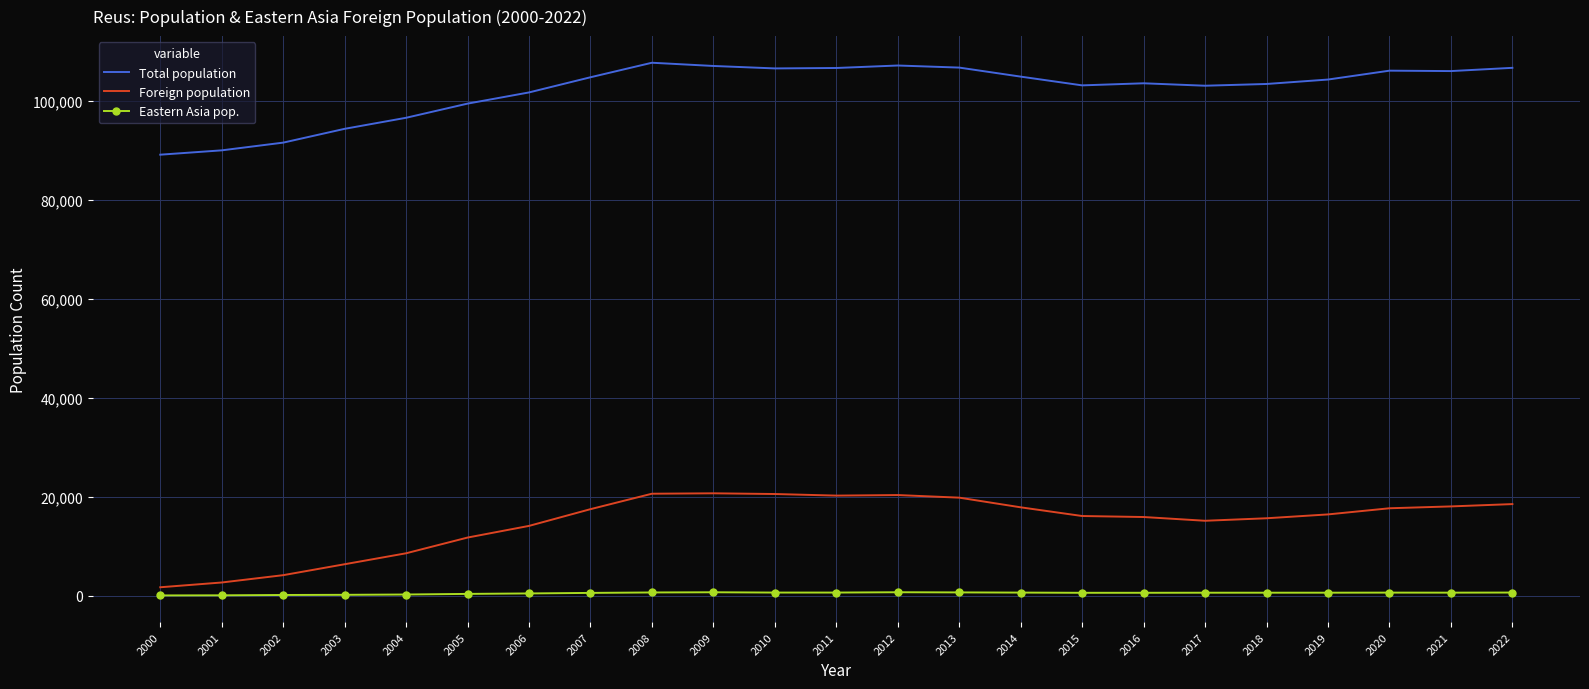

The value of Total population at 2007 is 56892. True or false?

False